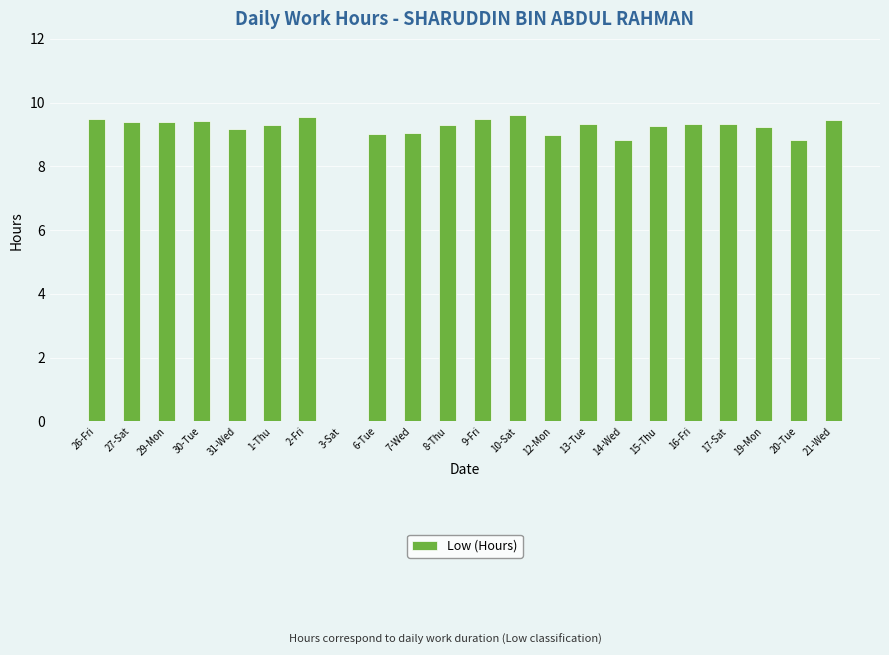

What is the maximum value shown in the chart?

9.6